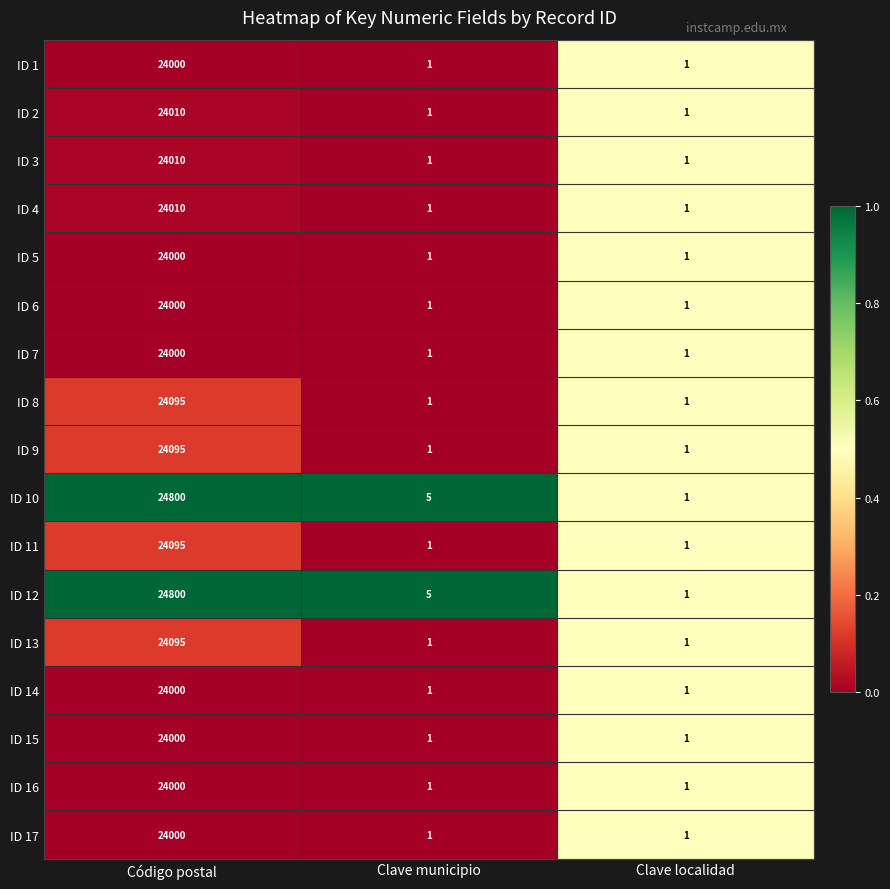

Is it true that ID 10 equals 2 at Clave municipio?

False